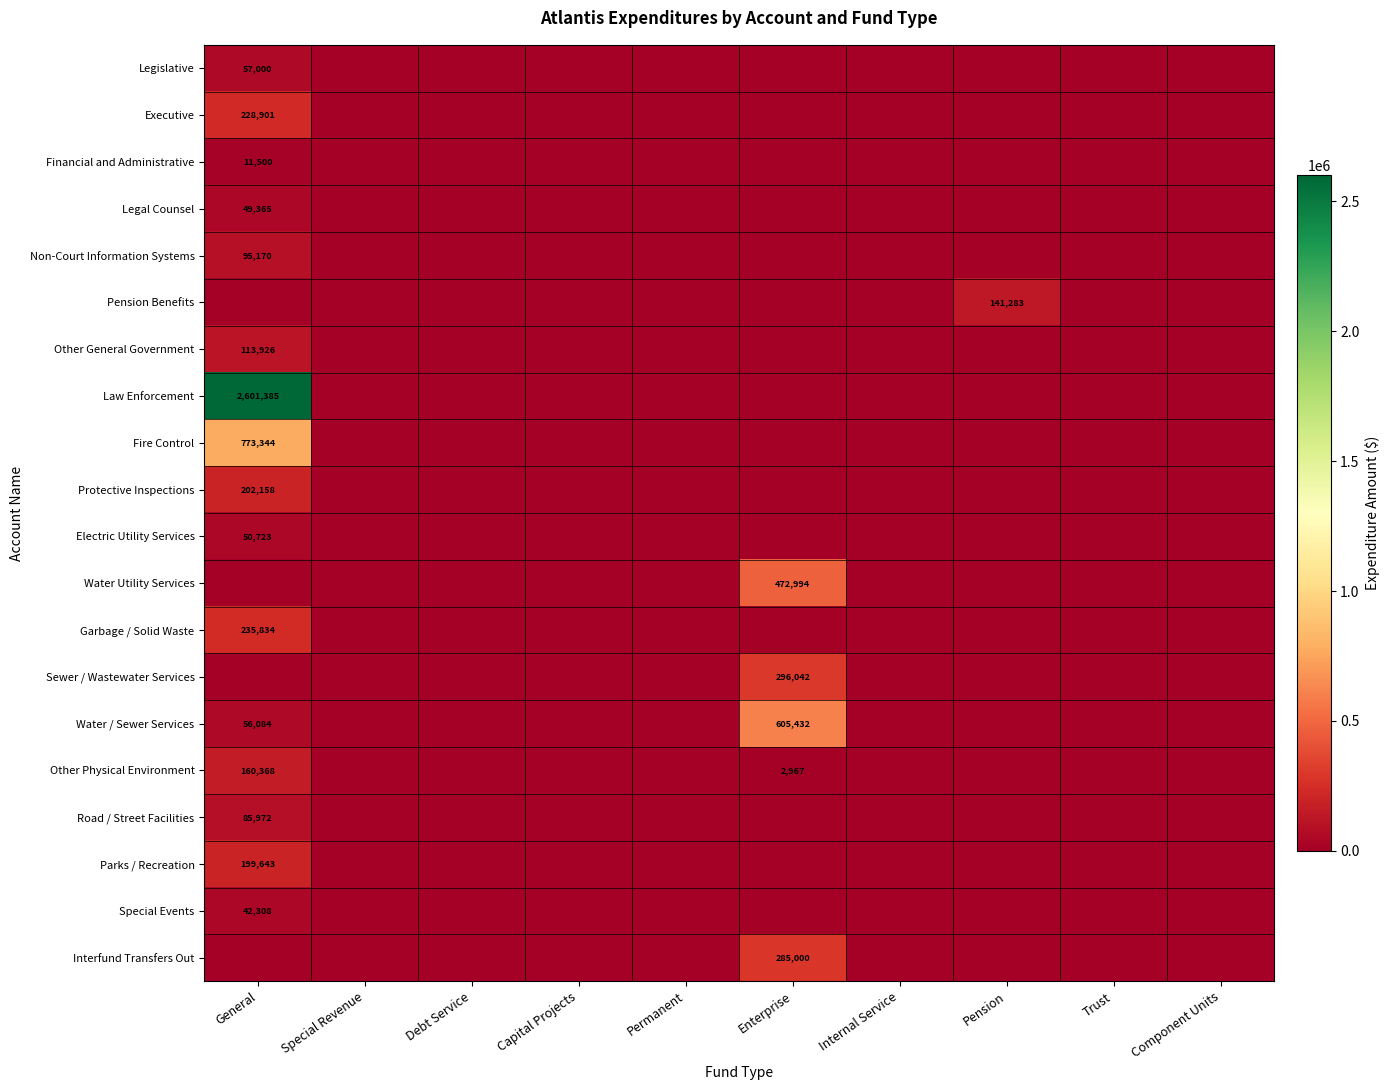

True or false: Electric Utility Services has a value of 50723 at General.

True